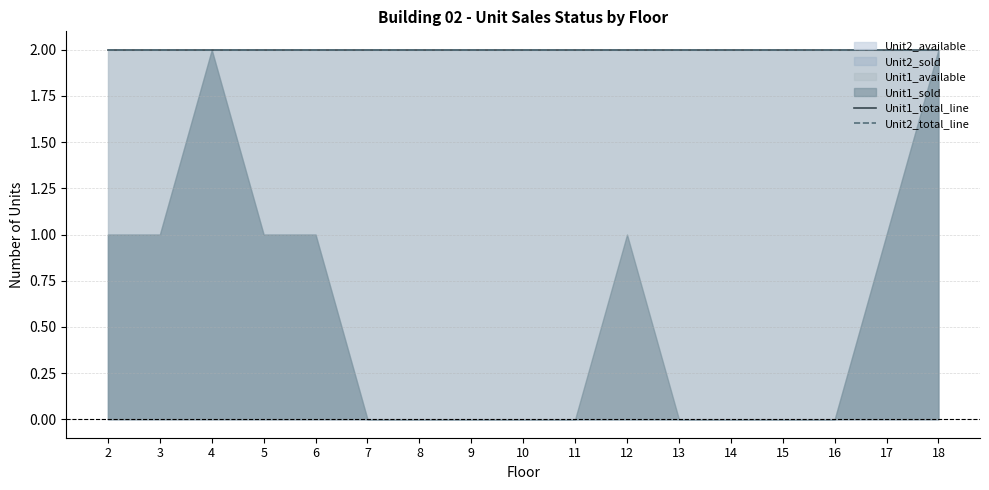

How many interior local peaks does the Unit1_available series have?

2